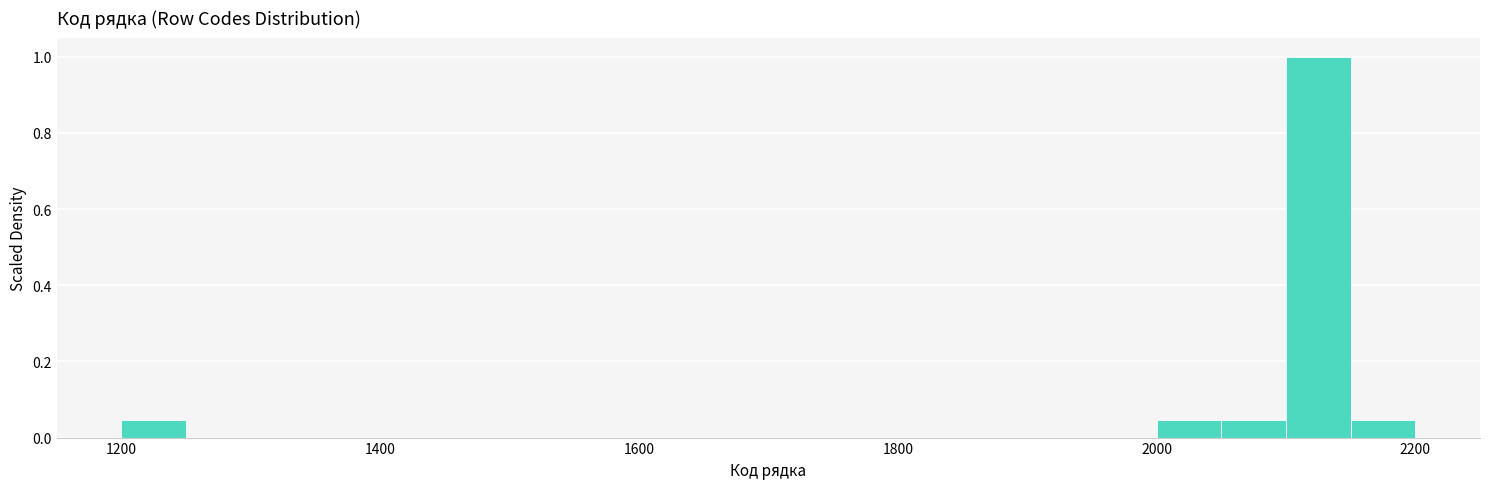

Read against the x-axis, roughly where is the centre of the tallest bar?

2120